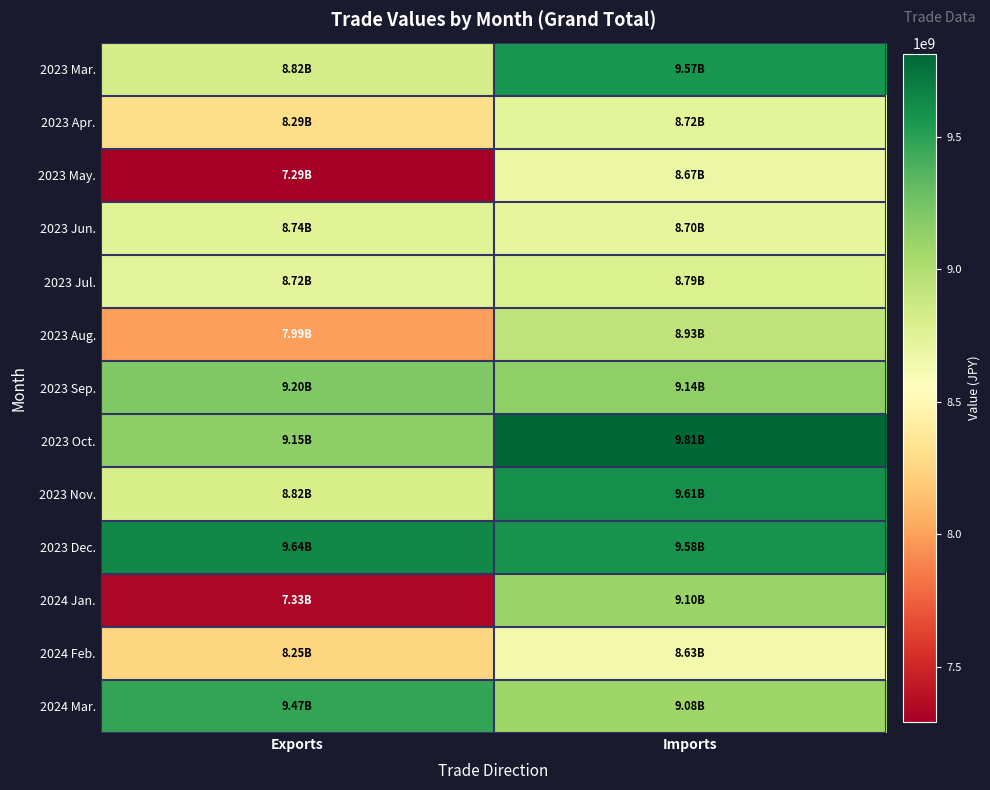

Which series has the largest total across all categories?

2023 Dec.